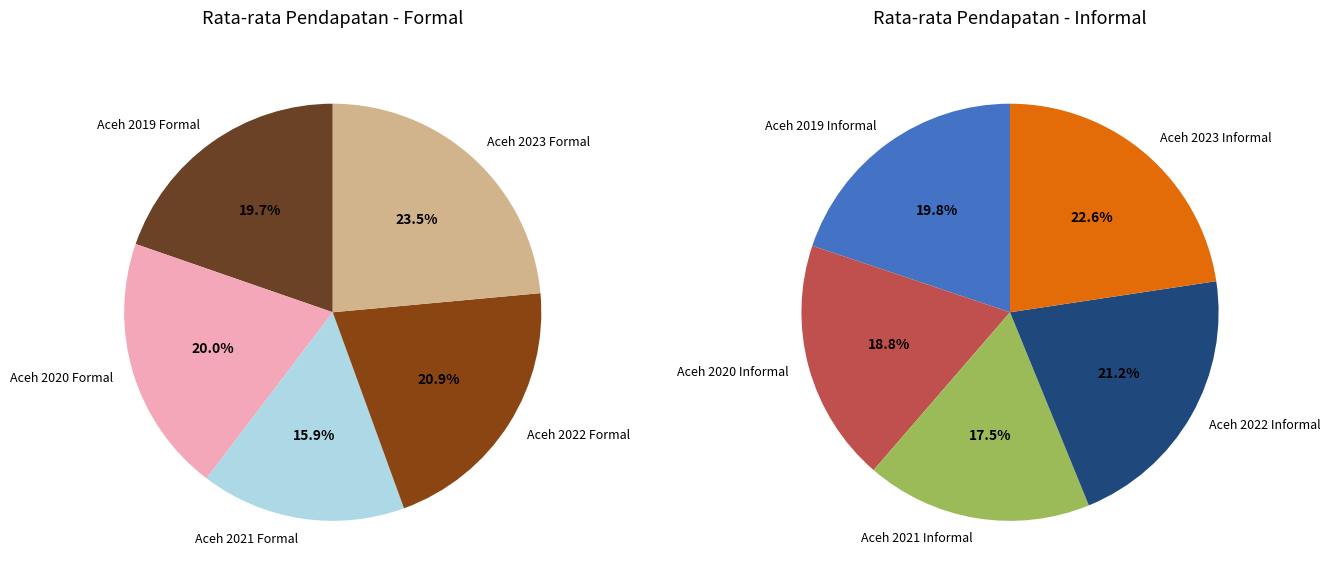

Does 3 account for over 50% of the chart?

No